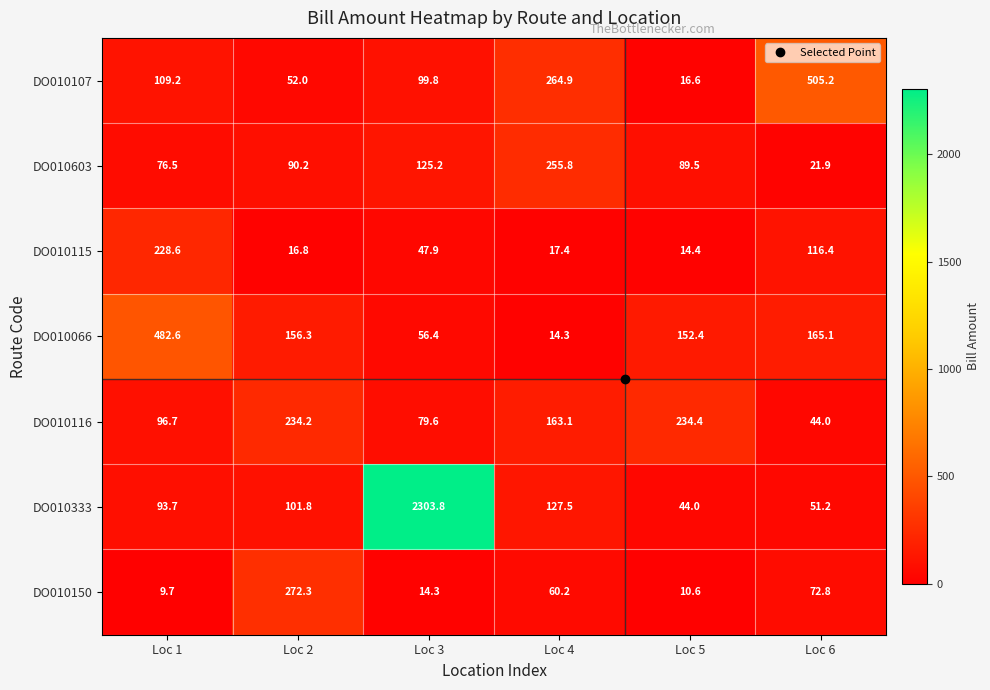

Where is DO010603 nearest to the value 138?

Loc 3